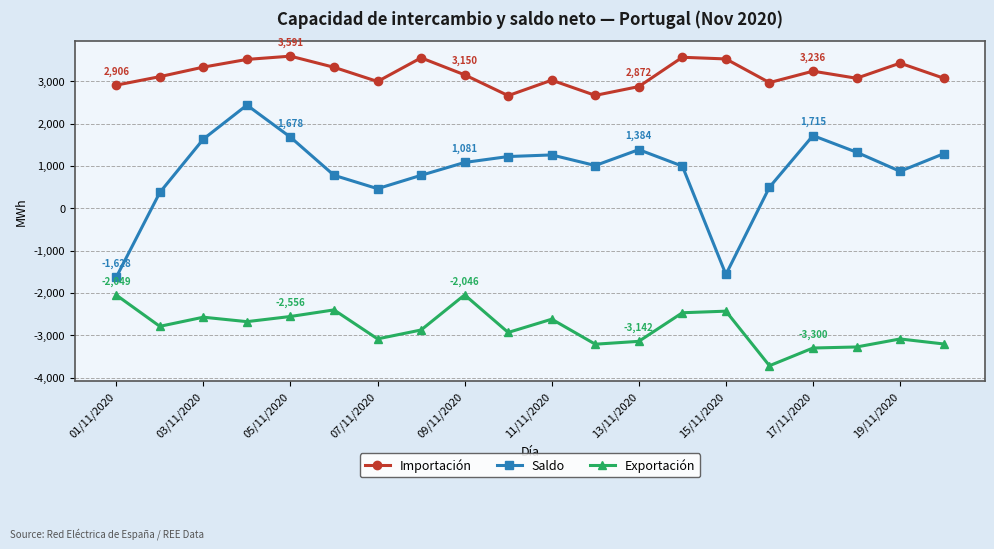

True or false: Saldo and Importación intersect in this chart.

False